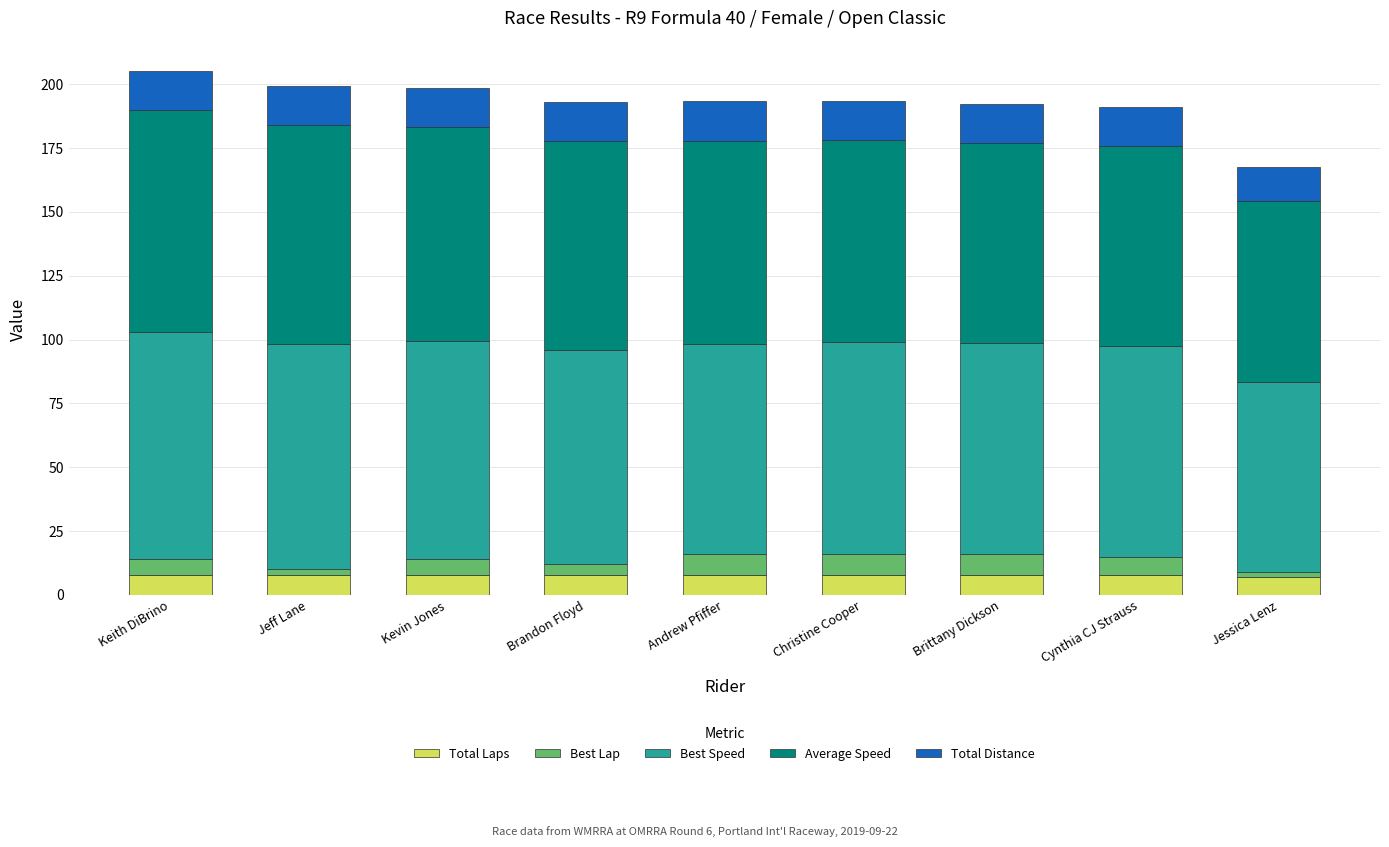

What is the lowest value of the Total Laps series?

7.0